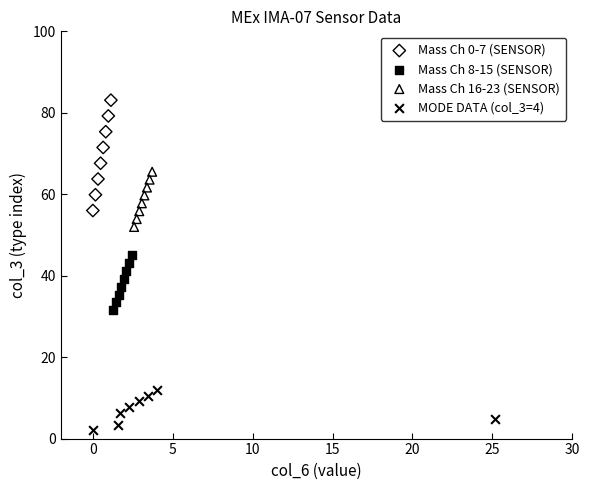

Which series has the largest Y range (max minus min)?

Mass Ch 0-7 (SENSOR)